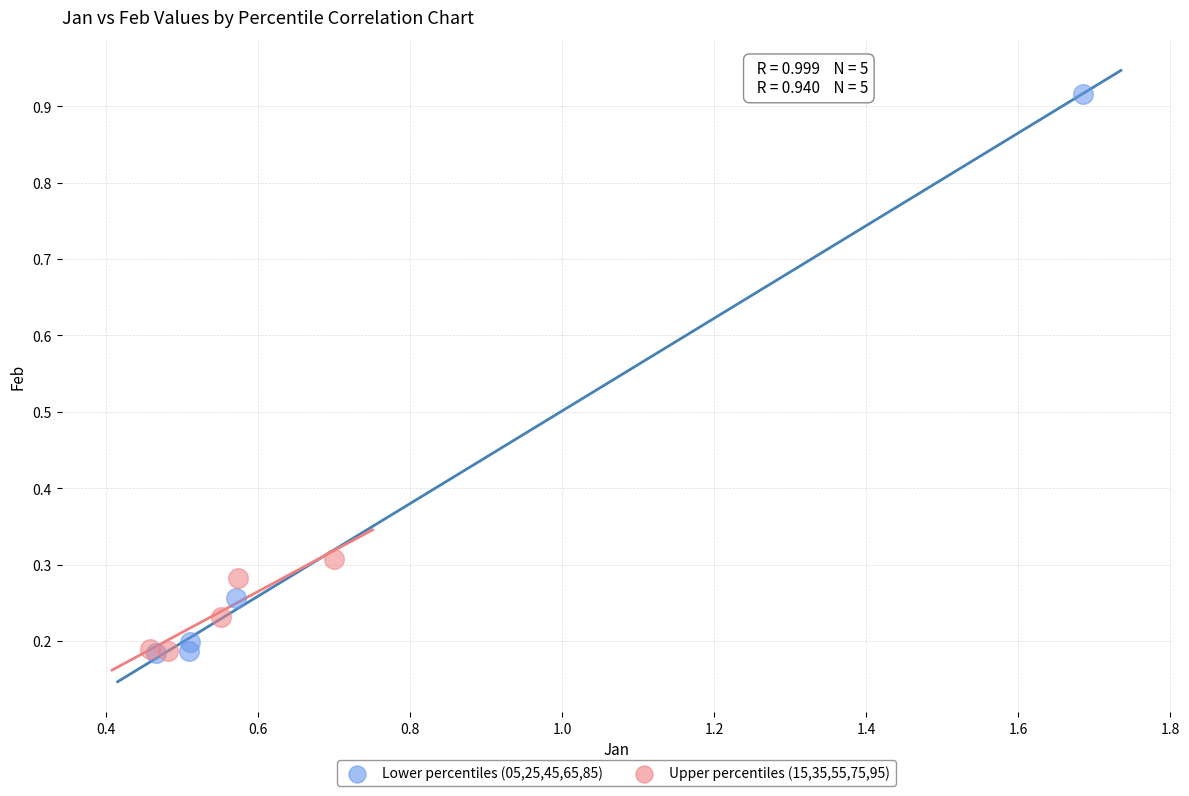

Which series contains the highest Y value?

Lower percentiles (05,25,45,65,85)